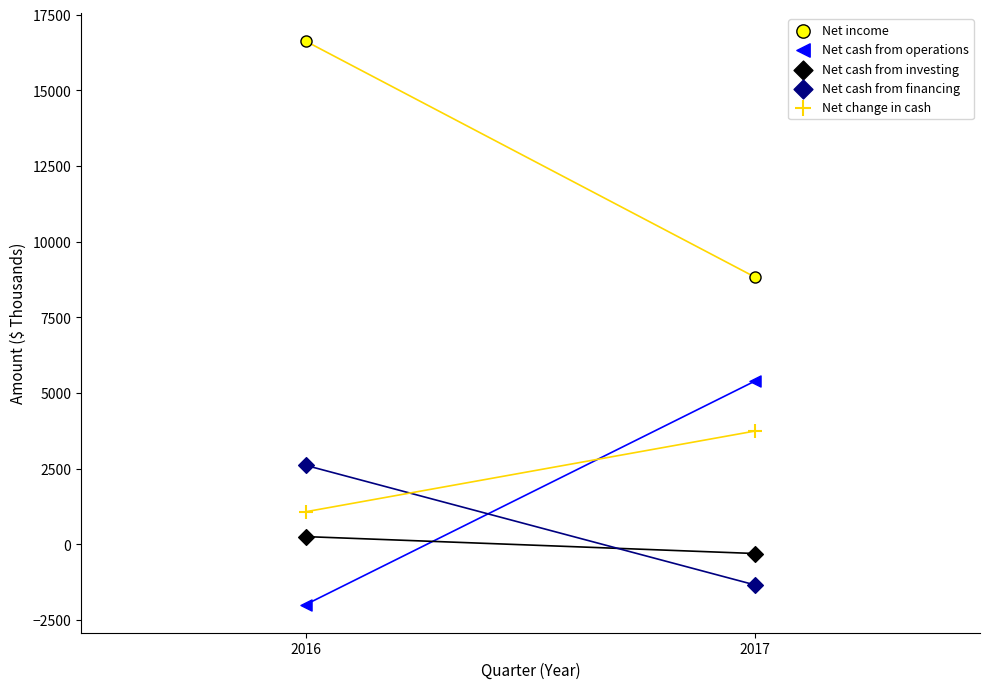

Which series contains the lowest Y value?

Net cash from operations